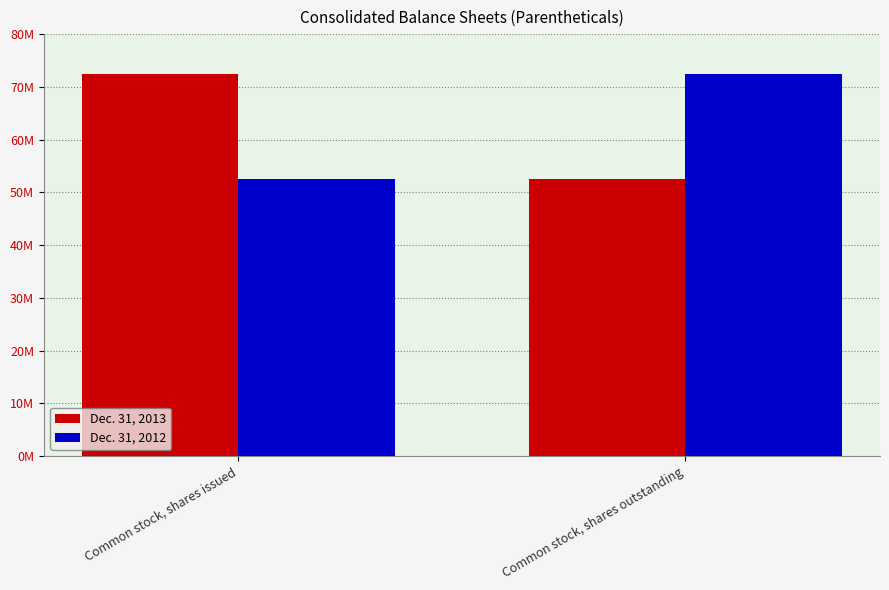

What are all the series names shown in the legend?

Dec. 31, 2013, Dec. 31, 2012